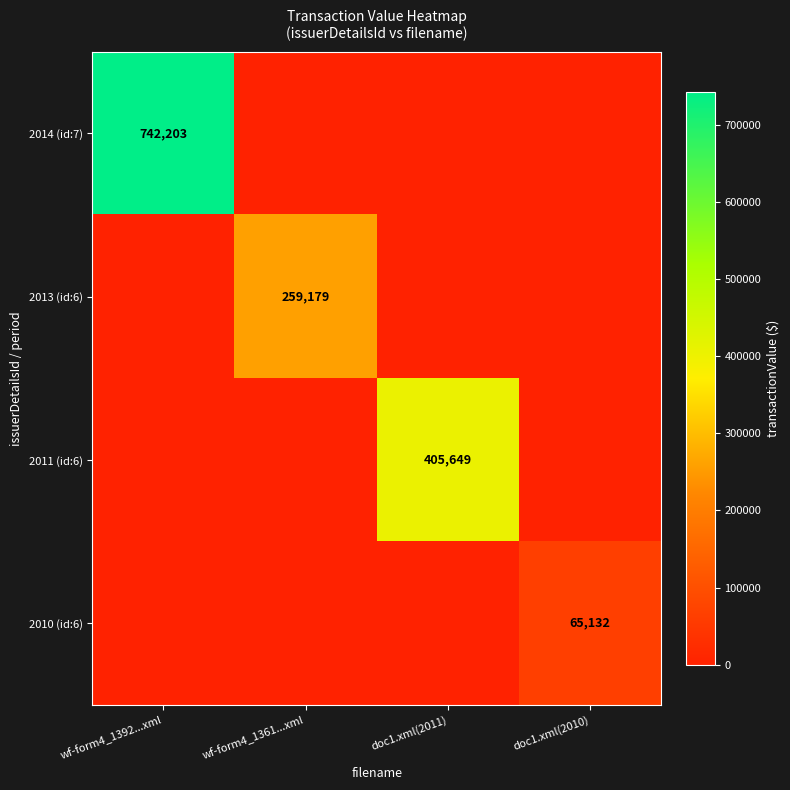

How many series are shown in this chart?

4